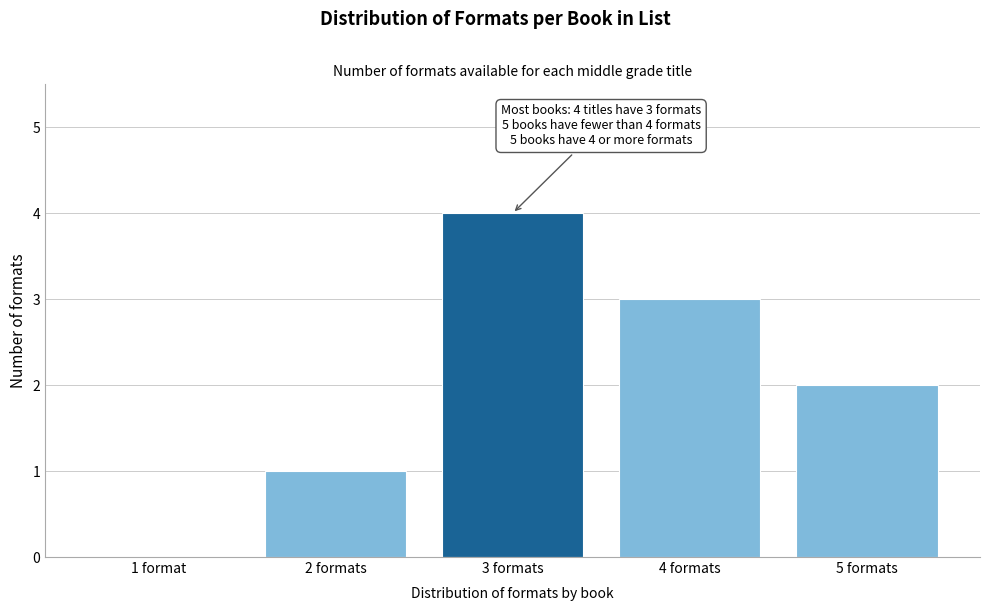

Reading right to left, list all the values displayed in this chart.

5 formats=2	4 formats=3	3 formats=4	2 formats=1	1 format=0